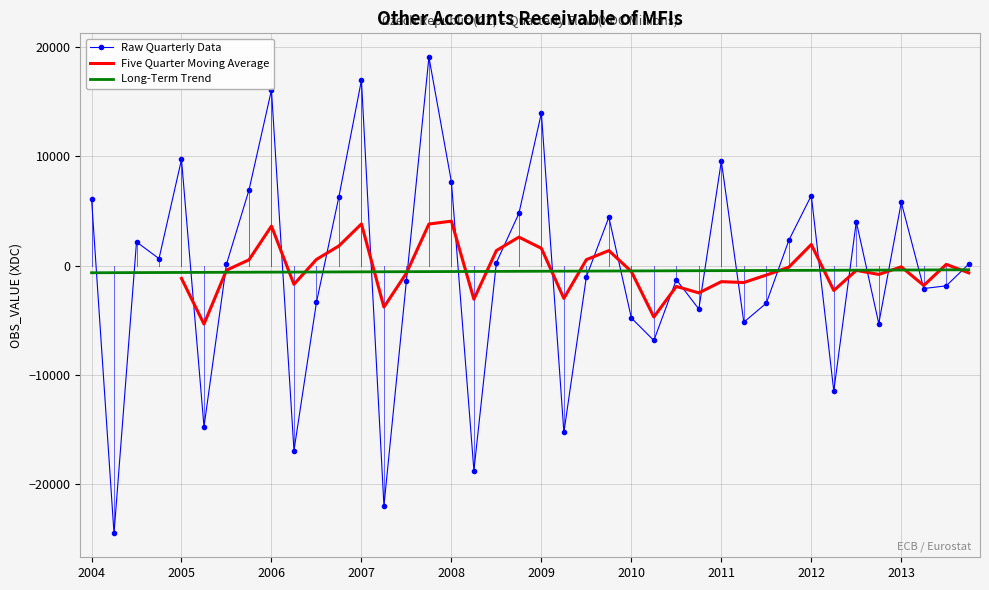

What is the ratio of the value at 2012-Q3 to the value at 2007-Q4?

0.2